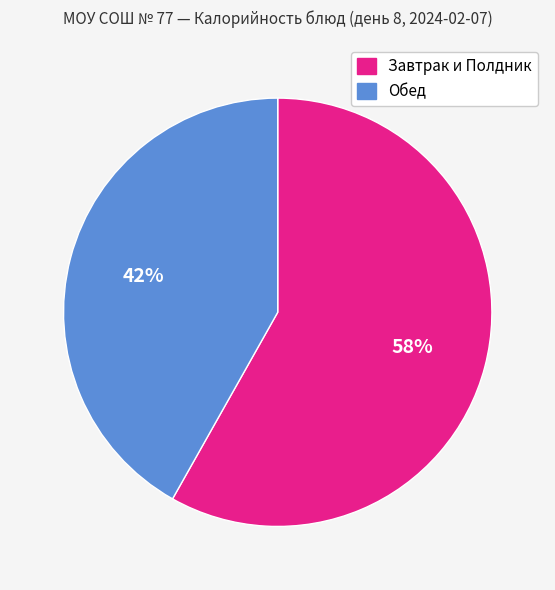

How many segments does this pie chart have?

2